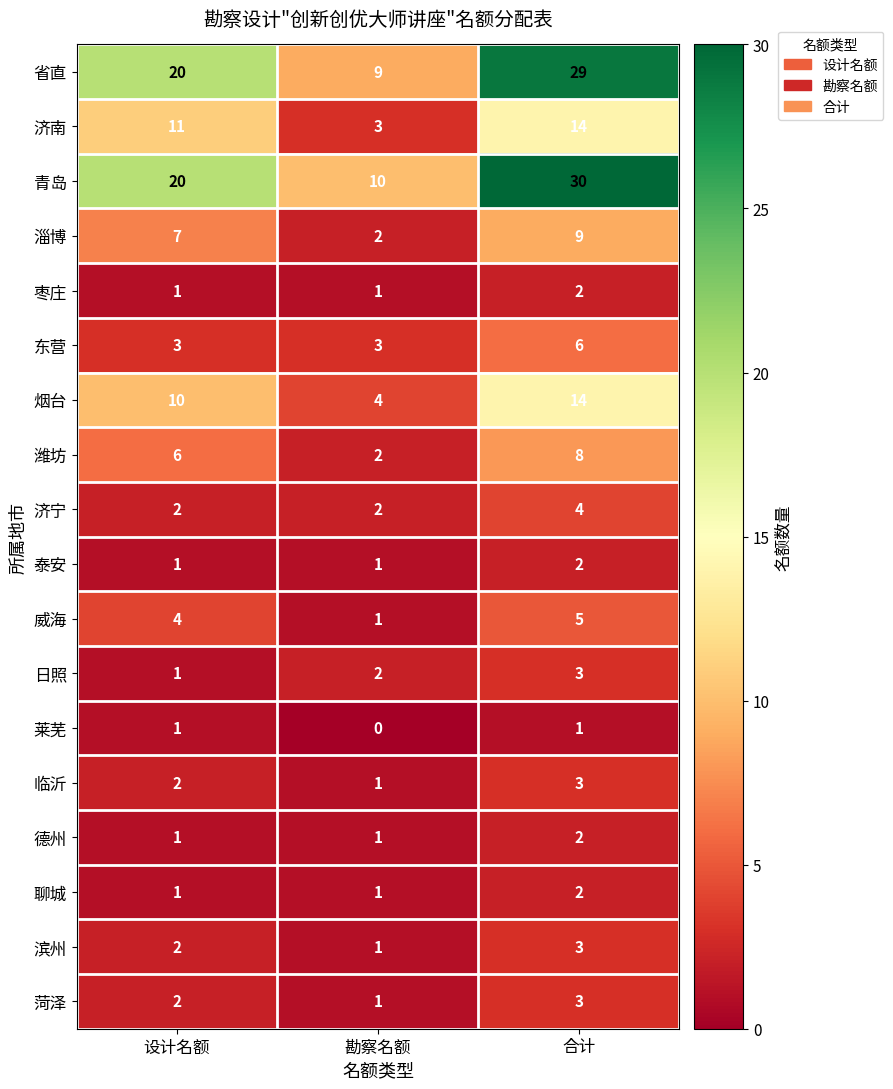

How many data points in 聊城 are above 1?

1